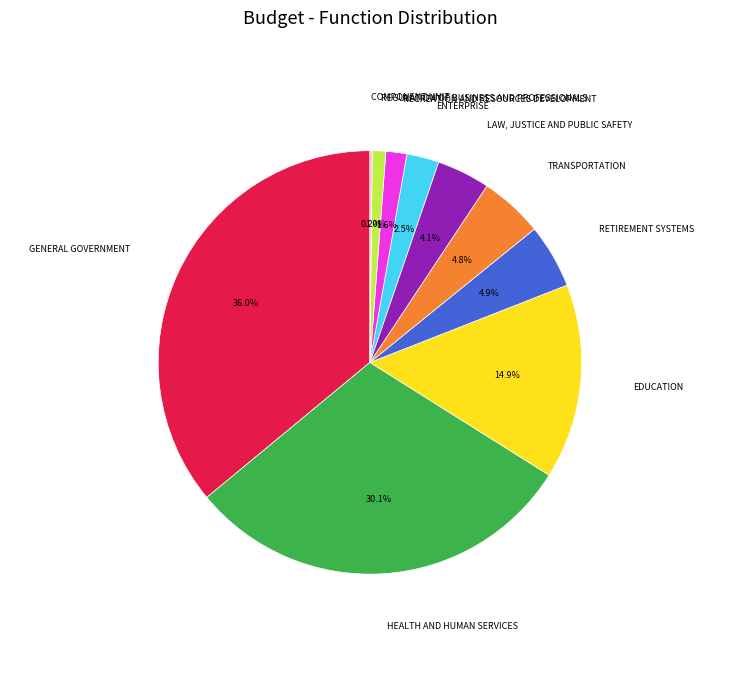

To the nearest percent, what is the average slice percentage?

10%